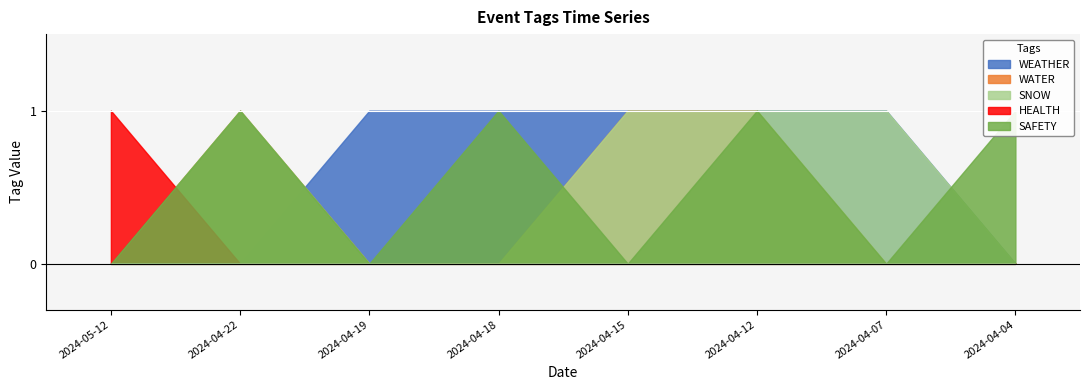

The WATER series shows 1 at 2024-04-12. True or false?

False